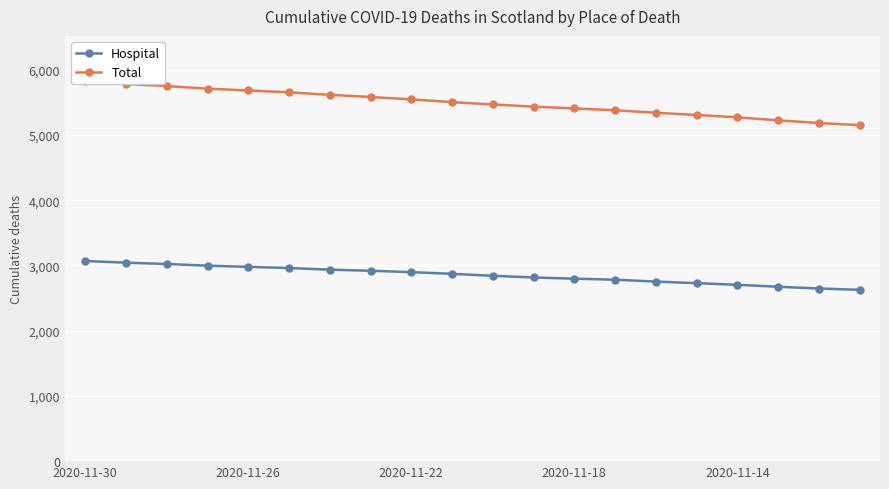

What is the difference between the highest and lowest values at 2020-11-18?

2610